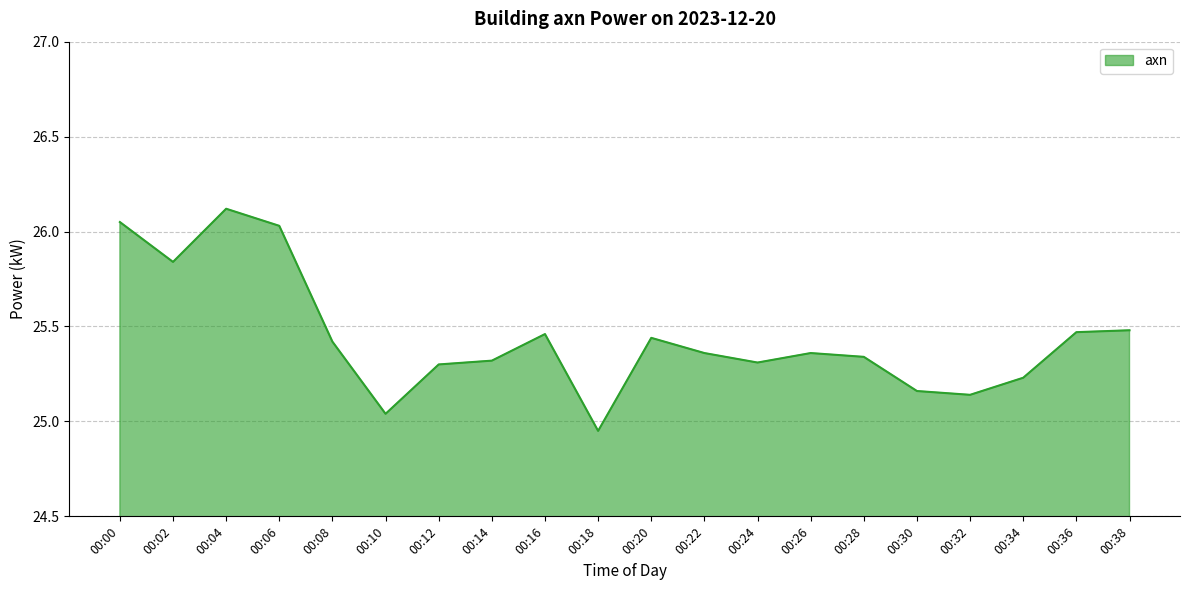

True or false: the data shows 26.1 at 00:00.

True